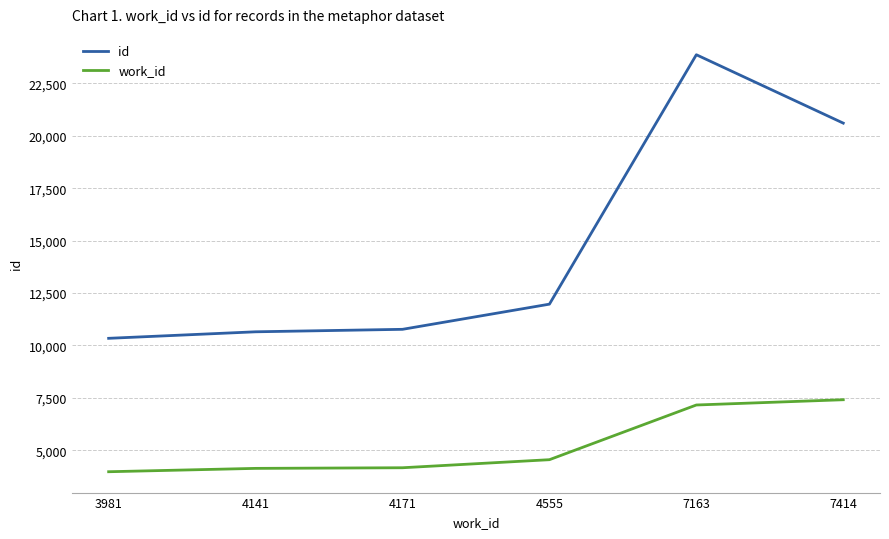

List the series in order of their overall mean, highest first.

id, work_id